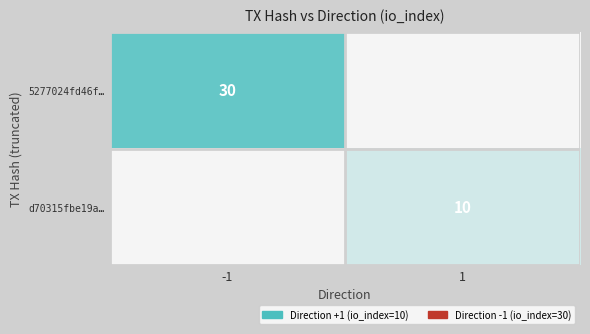

True or false: d70315fbe19a… has a value of 10 at 1.

True